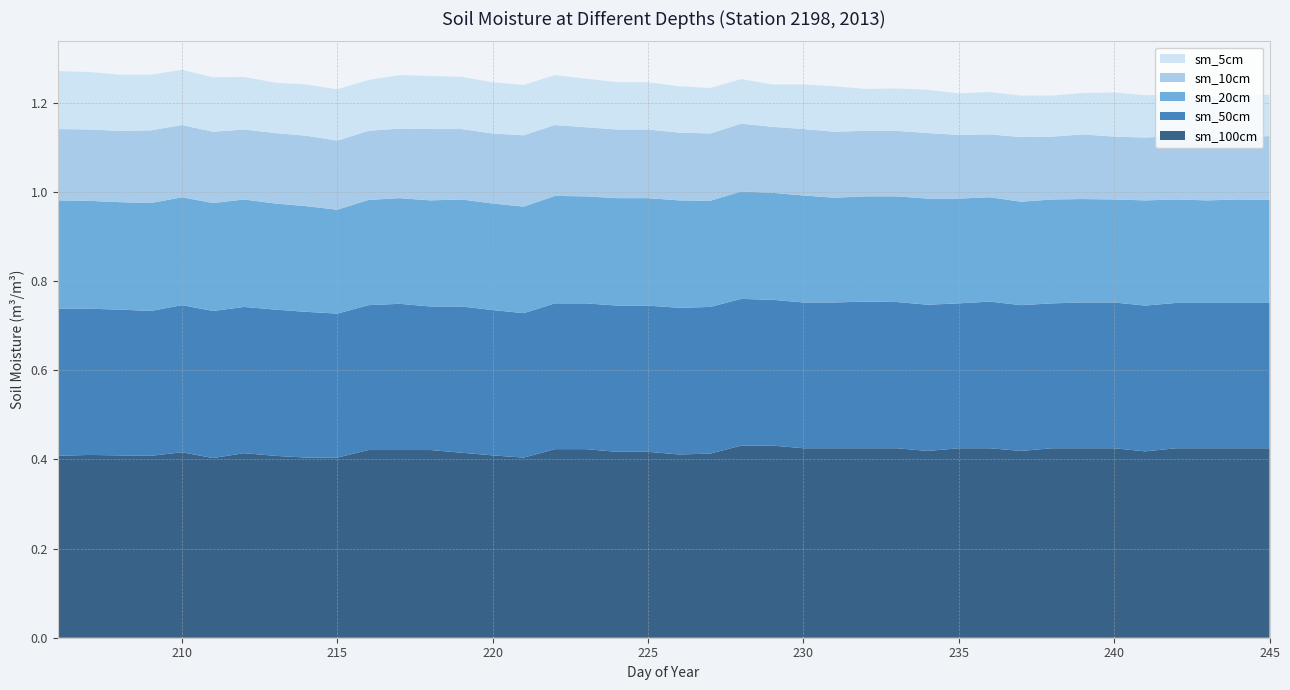

Reading left to right, extract all data points from this chart.

sm_5cm: 206=0.1	207=0.1	208=0.1	209=0.1	210=0.1	211=0.1	212=0.1	213=0.1	214=0.1	215=0.1	216=0.1	217=0.1	218=0.1	219=0.1	220=0.1	221=0.1	222=0.1	223=0.1	224=0.1	225=0.1	226=0.1	227=0.1	228=0.1	229=0.1	230=0.1	231=0.1	232=0.1	233=0.1	234=0.1	235=0.1	236=0.1	237=0.1	238=0.1	239=0.1	240=0.1	241=0.1	242=0.1	243=0.1	244=0.1	245=0.1
sm_10cm: 206=0.2	207=0.2	208=0.2	209=0.2	210=0.2	211=0.2	212=0.2	213=0.2	214=0.2	215=0.2	216=0.2	217=0.2	218=0.2	219=0.2	220=0.2	221=0.2	222=0.2	223=0.2	224=0.2	225=0.2	226=0.2	227=0.2	228=0.2	229=0.1	230=0.1	231=0.1	232=0.1	233=0.1	234=0.1	235=0.1	236=0.1	237=0.1	238=0.1	239=0.1	240=0.1	241=0.1	242=0.1	243=0.1	244=0.1	245=0.1
sm_20cm: 206=0.2	207=0.2	208=0.2	209=0.2	210=0.2	211=0.2	212=0.2	213=0.2	214=0.2	215=0.2	216=0.2	217=0.2	218=0.2	219=0.2	220=0.2	221=0.2	222=0.2	223=0.2	224=0.2	225=0.2	226=0.2	227=0.2	228=0.2	229=0.2	230=0.2	231=0.2	232=0.2	233=0.2	234=0.2	235=0.2	236=0.2	237=0.2	238=0.2	239=0.2	240=0.2	241=0.2	242=0.2	243=0.2	244=0.2	245=0.2
sm_50cm: 206=0.3	207=0.3	208=0.3	209=0.3	210=0.3	211=0.3	212=0.3	213=0.3	214=0.3	215=0.3	216=0.3	217=0.3	218=0.3	219=0.3	220=0.3	221=0.3	222=0.3	223=0.3	224=0.3	225=0.3	226=0.3	227=0.3	228=0.3	229=0.3	230=0.3	231=0.3	232=0.3	233=0.3	234=0.3	235=0.3	236=0.3	237=0.3	238=0.3	239=0.3	240=0.3	241=0.3	242=0.3	243=0.3	244=0.3	245=0.3
sm_100cm: 206=0.4	207=0.4	208=0.4	209=0.4	210=0.4	211=0.4	212=0.4	213=0.4	214=0.4	215=0.4	216=0.4	217=0.4	218=0.4	219=0.4	220=0.4	221=0.4	222=0.4	223=0.4	224=0.4	225=0.4	226=0.4	227=0.4	228=0.4	229=0.4	230=0.4	231=0.4	232=0.4	233=0.4	234=0.4	235=0.4	236=0.4	237=0.4	238=0.4	239=0.4	240=0.4	241=0.4	242=0.4	243=0.4	244=0.4	245=0.4